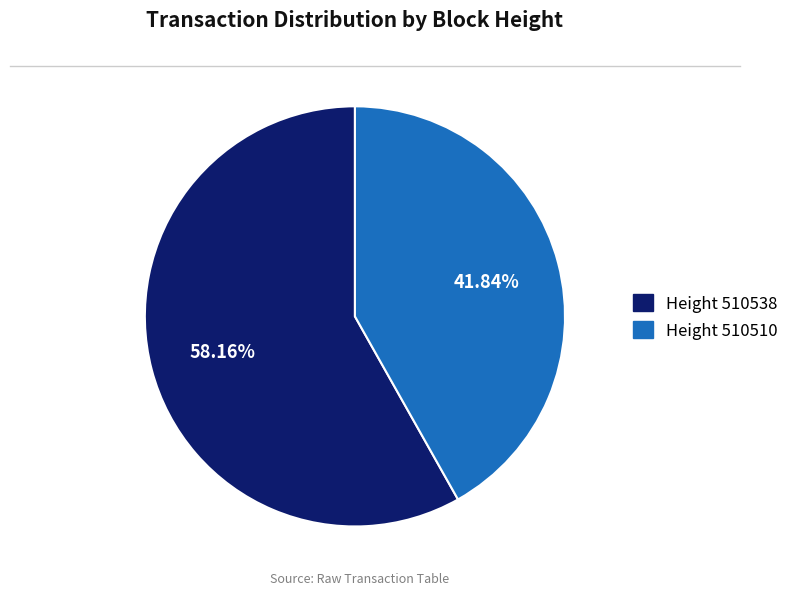

Does any single category account for the majority?

Yes